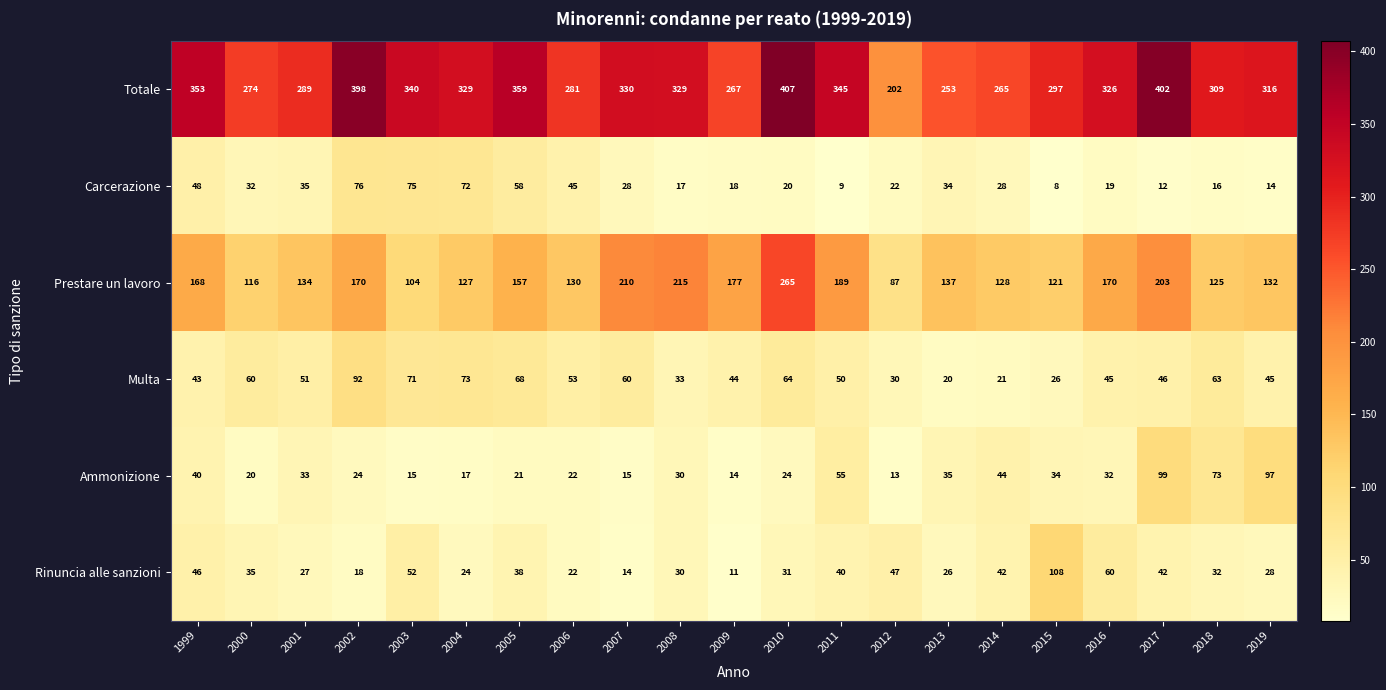

Count the number of categories in the chart.

21